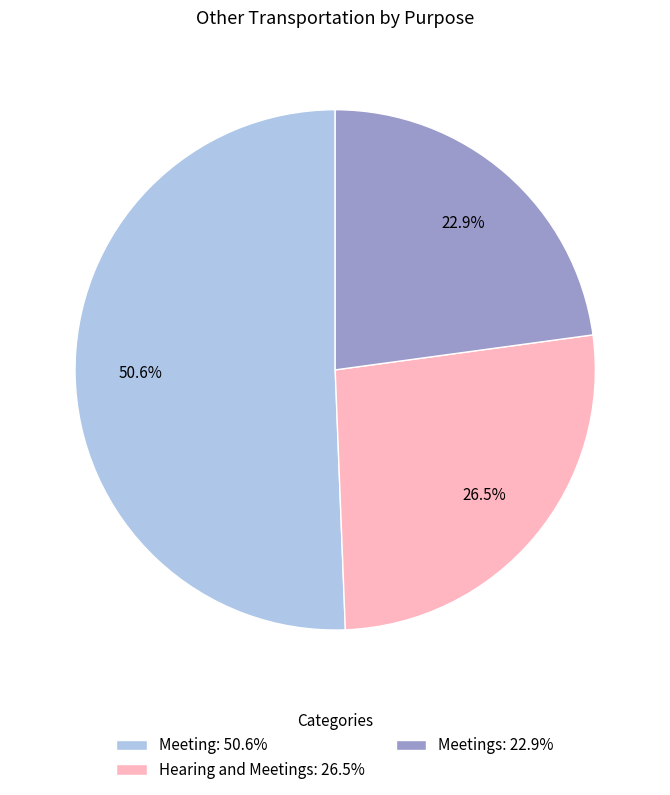

Count the number of slices in the pie.

3